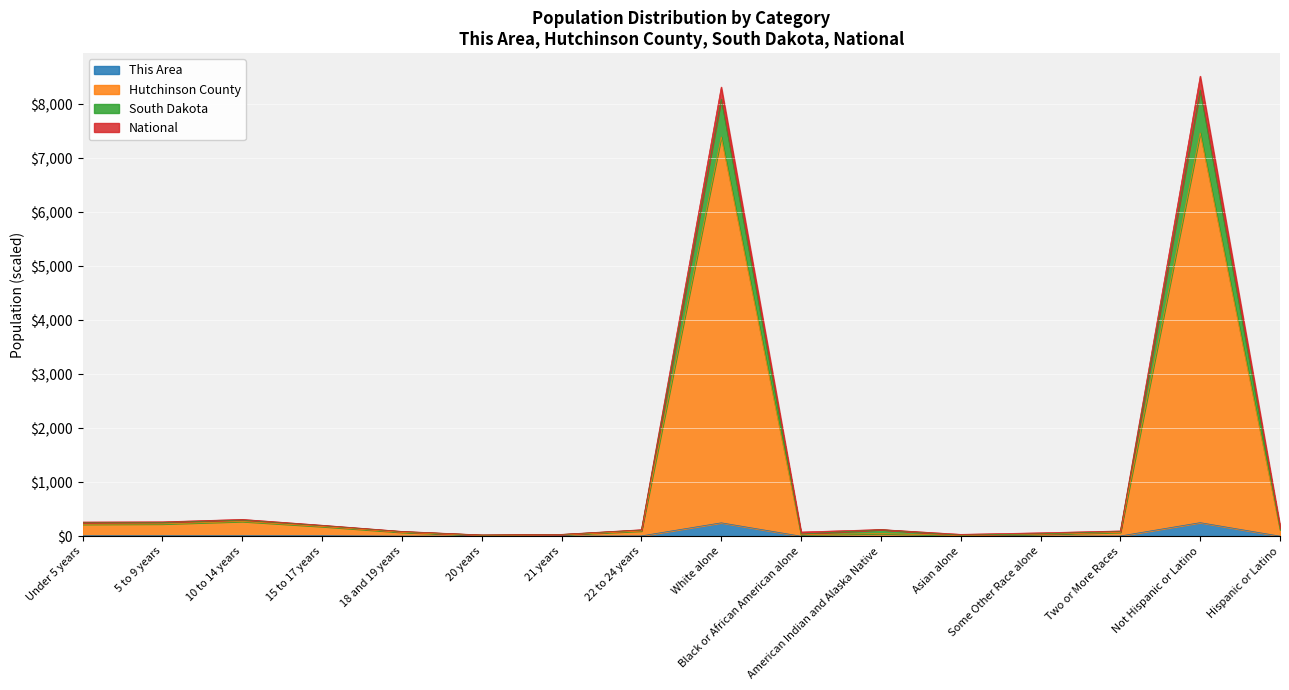

The National series shows 50.3 at 21 years. True or false?

False